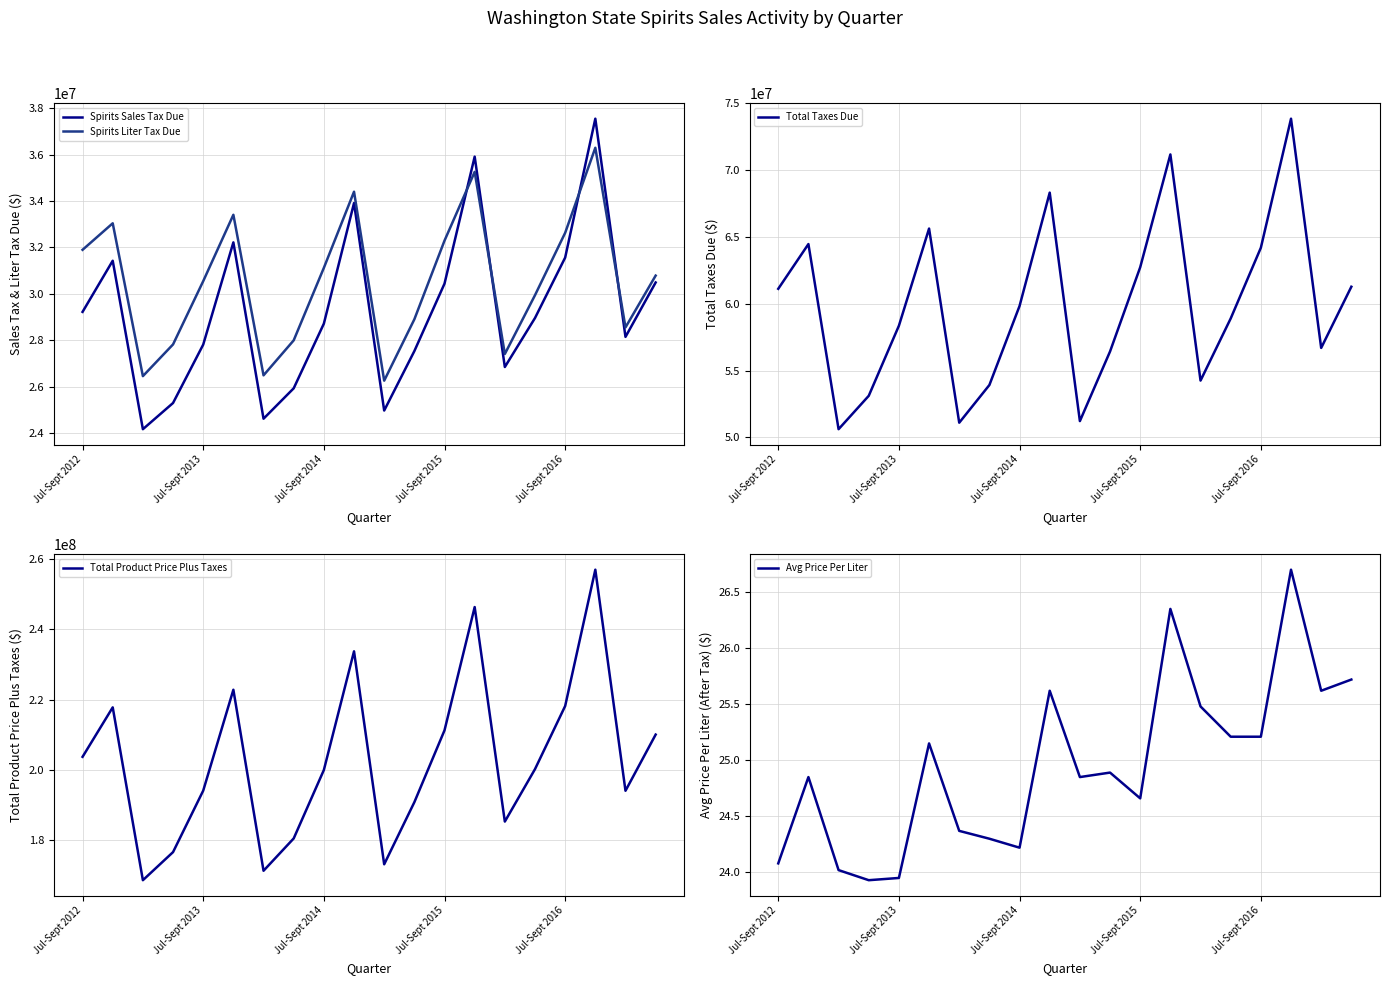

What is the maximum value for Spirits Liter Tax Due?

36298000